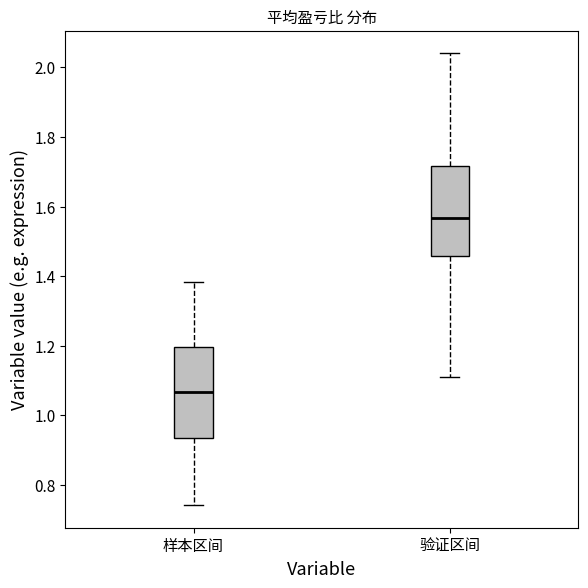

Where does the median line of the box for 样本区间 sit on the y-axis? The values are not printed on the chart, so give them approximately, as read against the axis.

1.06